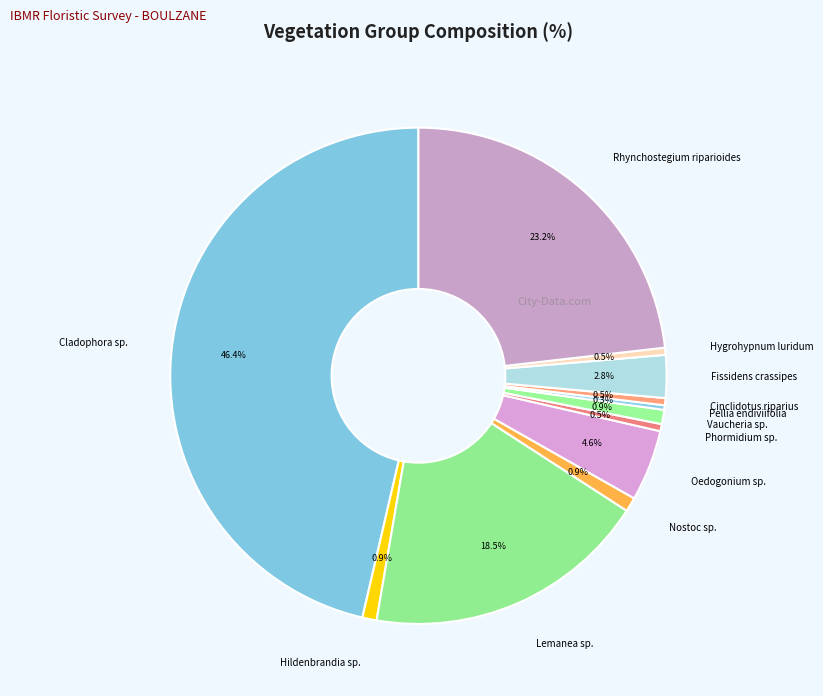

Is there any slice that represents more than half of the pie?

No